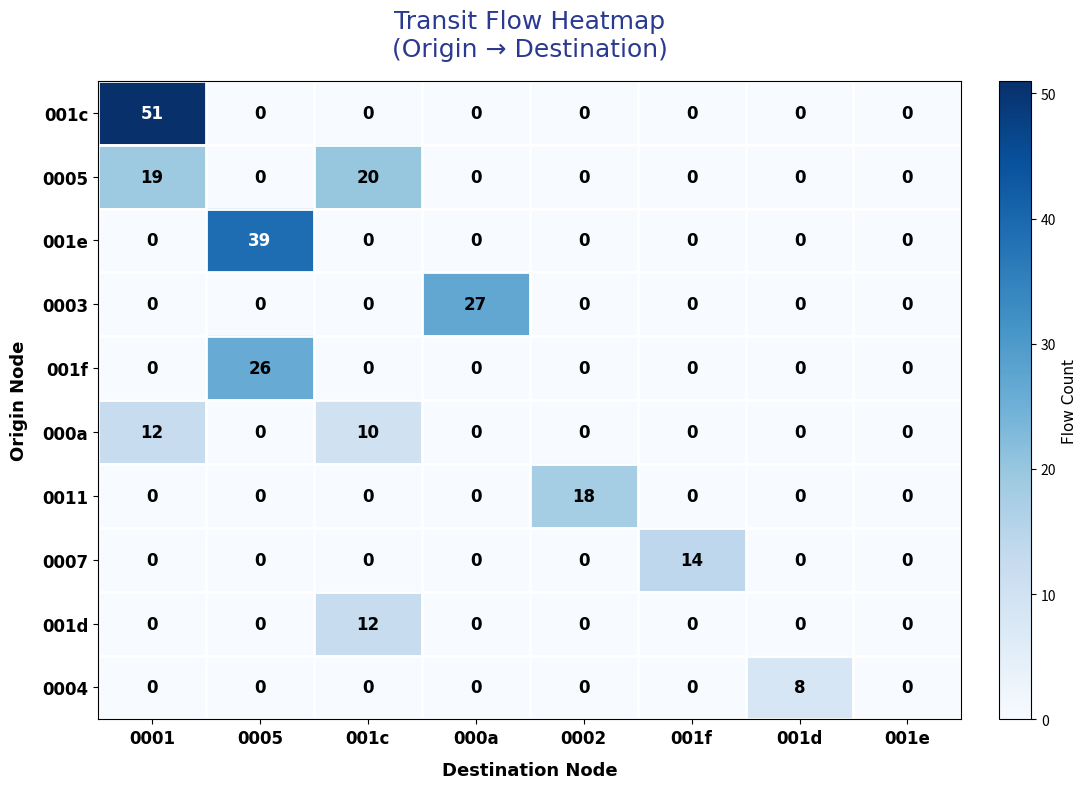

Which series has the widest spread of values?

001c